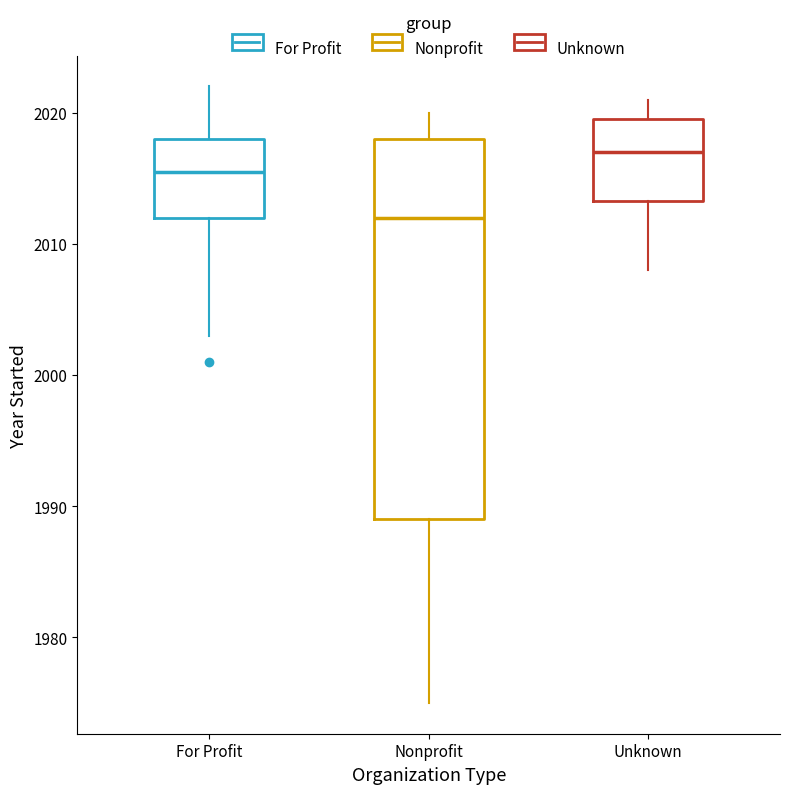

Reading left to right, transcribe this box plot: for each box, give where its median line is, the range the box spans, and where its two whiskers end, as read against the y-axis. The values are not printed on the chart, so give them approximately, as read against the axis.

For Profit: median 2016, box 2012 to 2018, whiskers 2003 to 2022
Nonprofit: median 2012, box 1989 to 2018, whiskers 1975 to 2020
Unknown: median 2017, box 2013 to 2020, whiskers 2008 to 2021